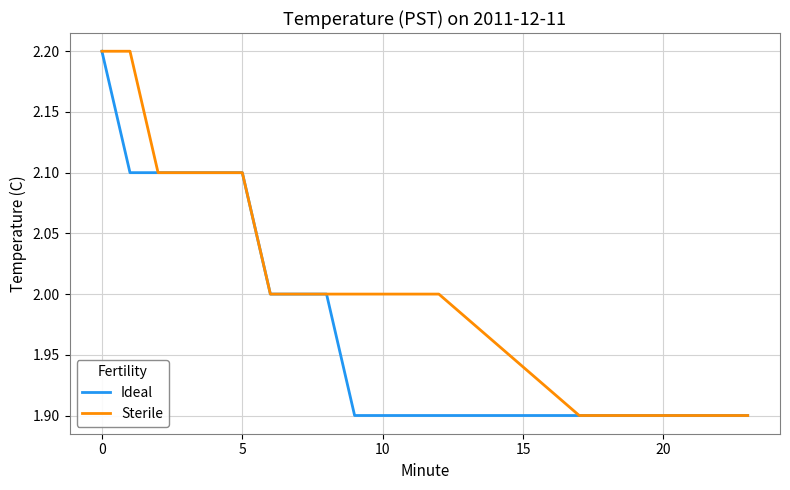

List the series in order of their overall mean, lowest first.

Ideal, Sterile